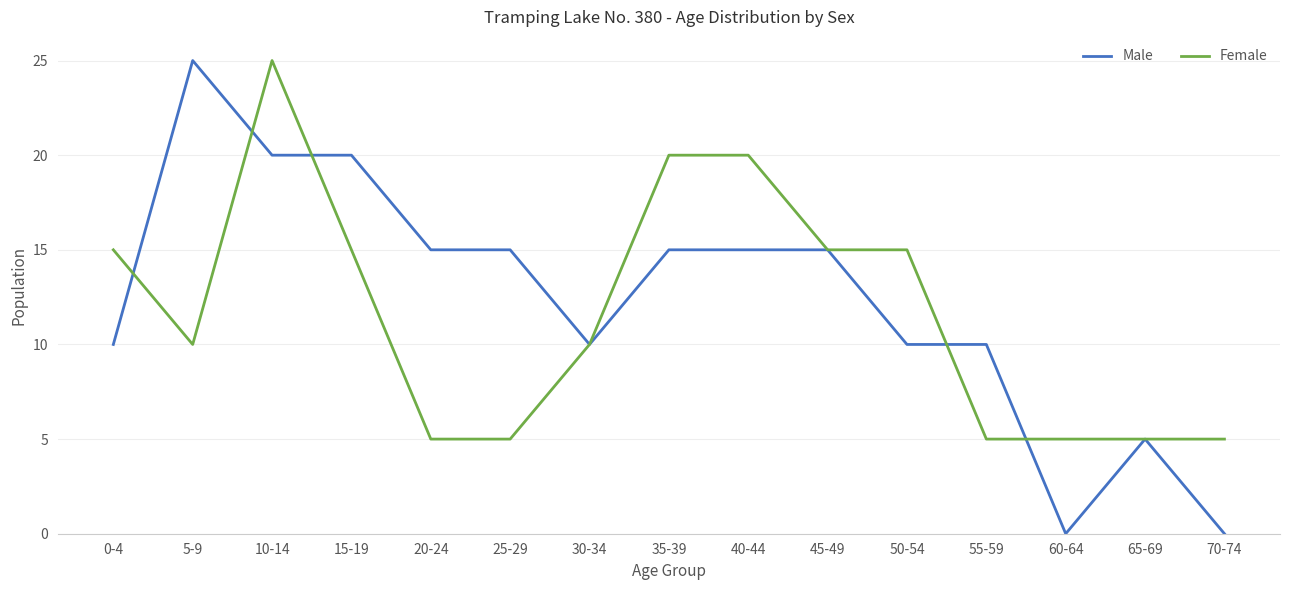

The Female series shows 5 at 55-59. True or false?

True